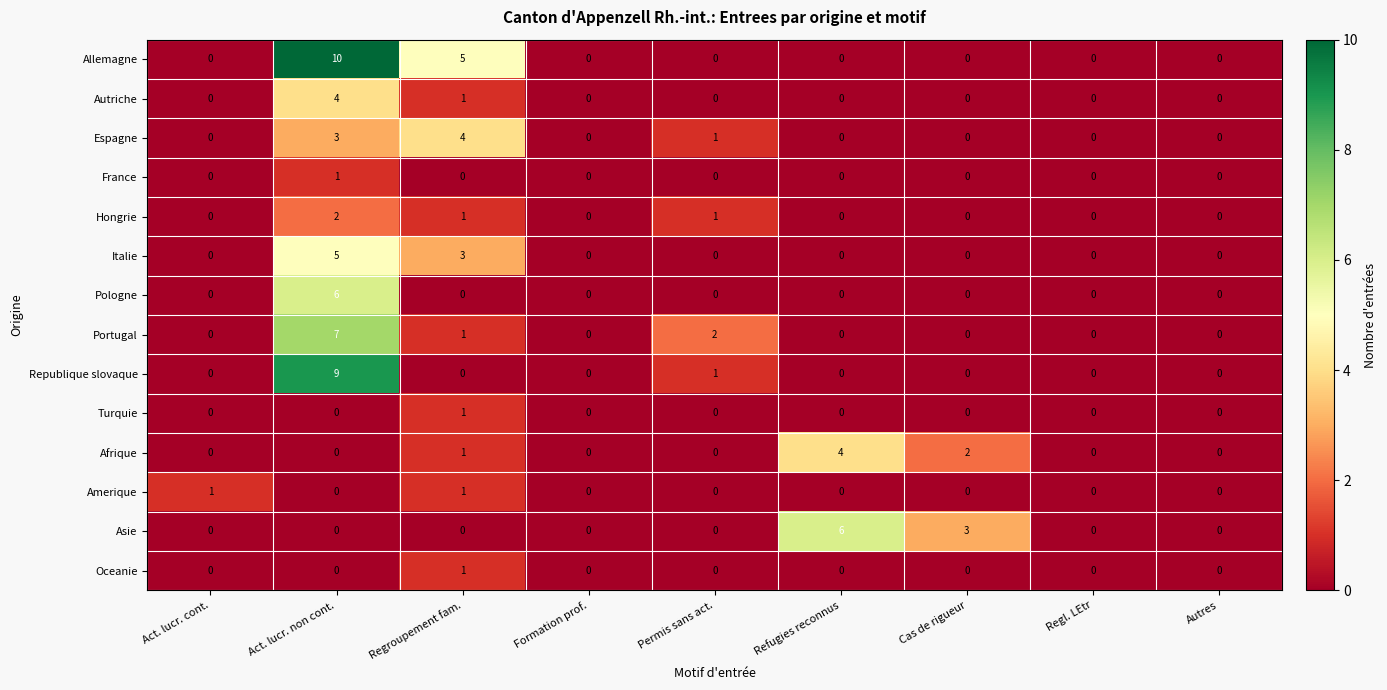

How many series are shown in this chart?

14